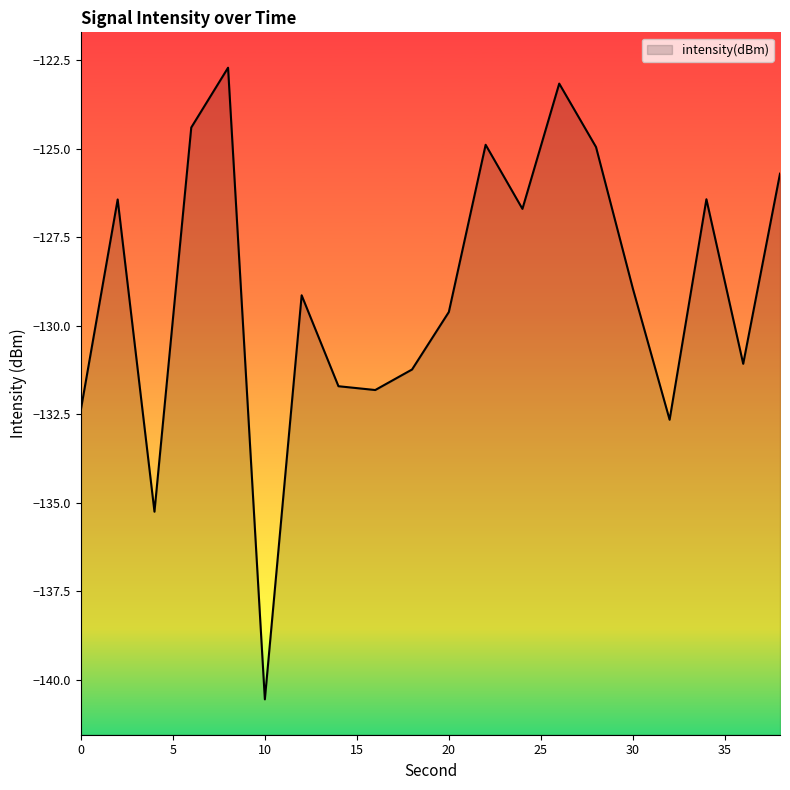

What is the change in value from 26 to 34?

-3.3